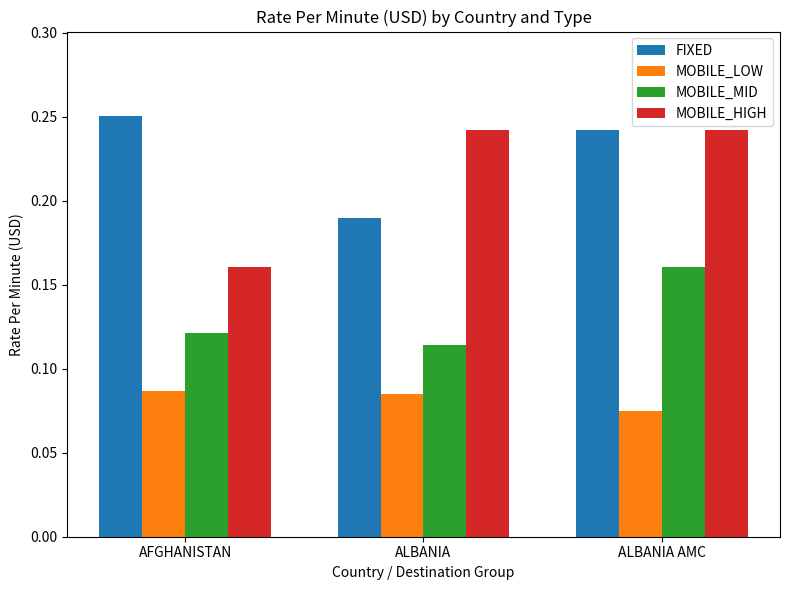

Which category has the highest value across all series?

AFGHANISTAN